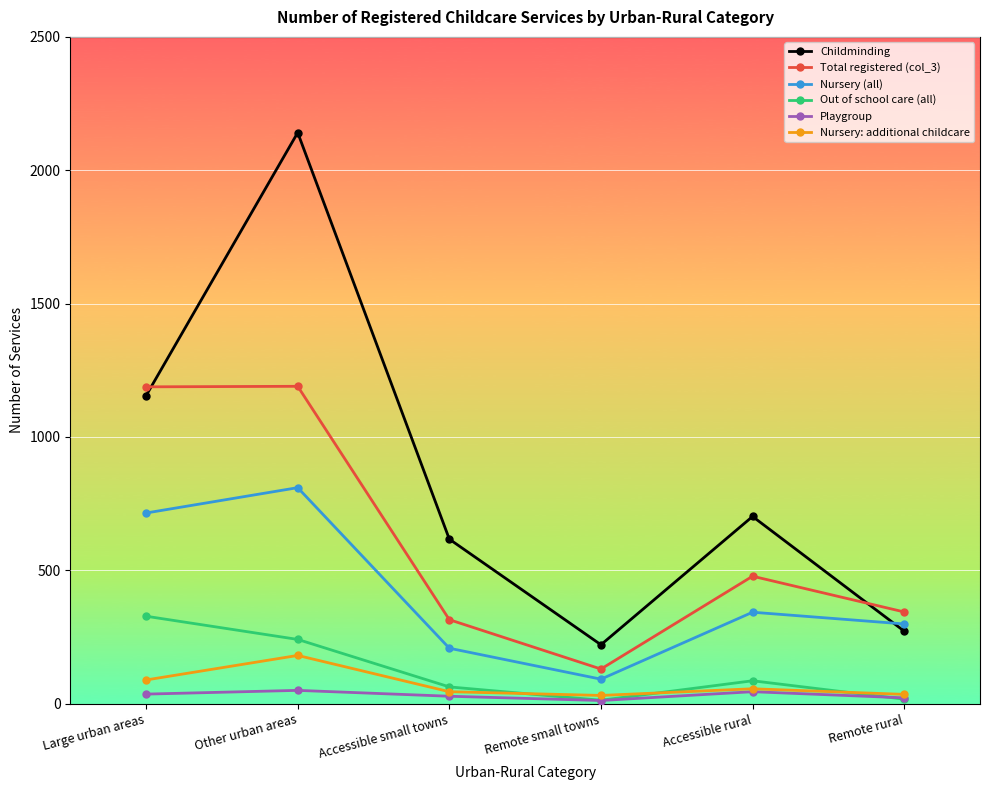

At which category does Nursery: additional childcare reach its first local peak?

Other urban areas